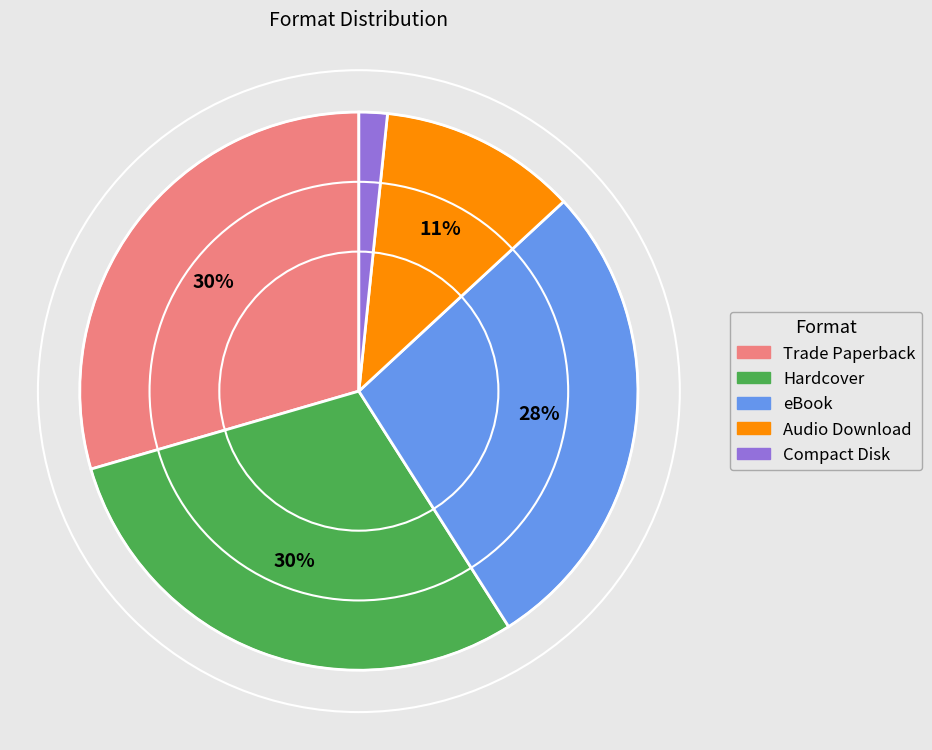

Combined, do Hardcover and Trade Paperback account for over 50%?

Yes